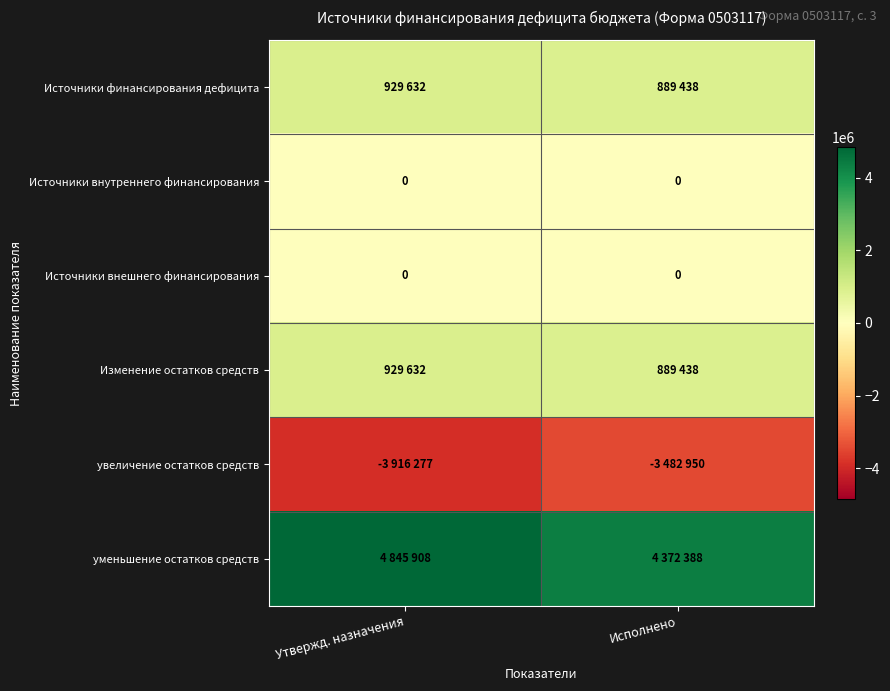

What is the minimum value shown in the chart?

-3916276.5